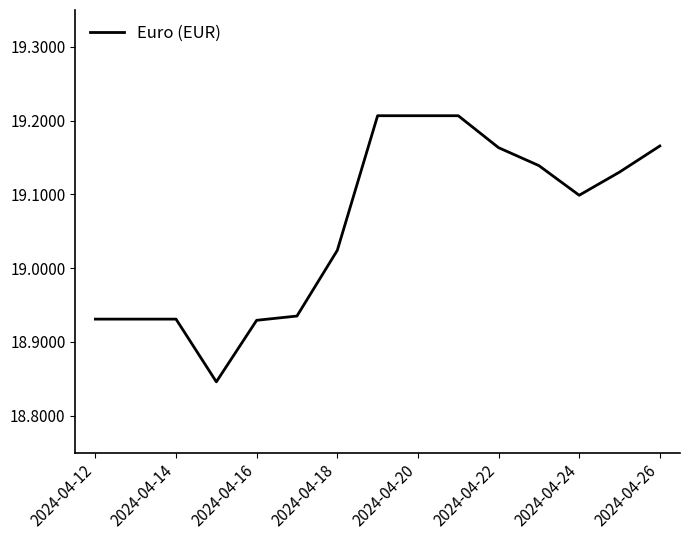

What is the difference between the maximum and minimum values?

0.4